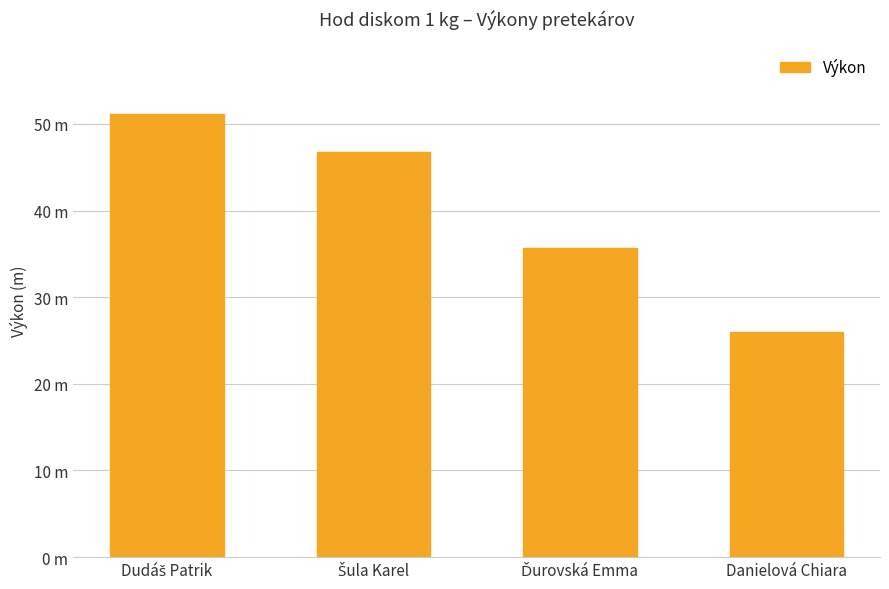

Which label corresponds to the largest value in the chart?

Dudáš Patrik